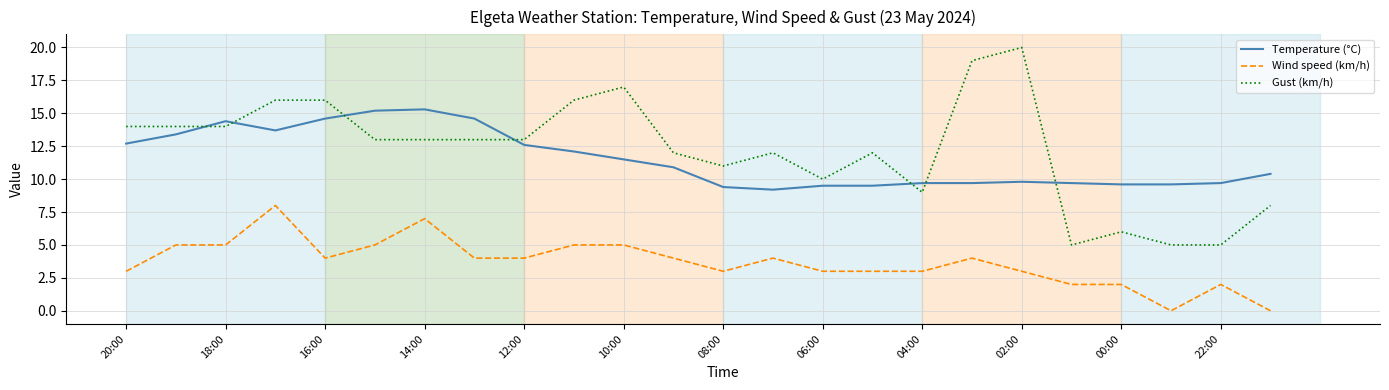

Rank the series by their maximum value, from lowest to highest.

Wind speed (km/h), Temperature (°C), Gust (km/h)